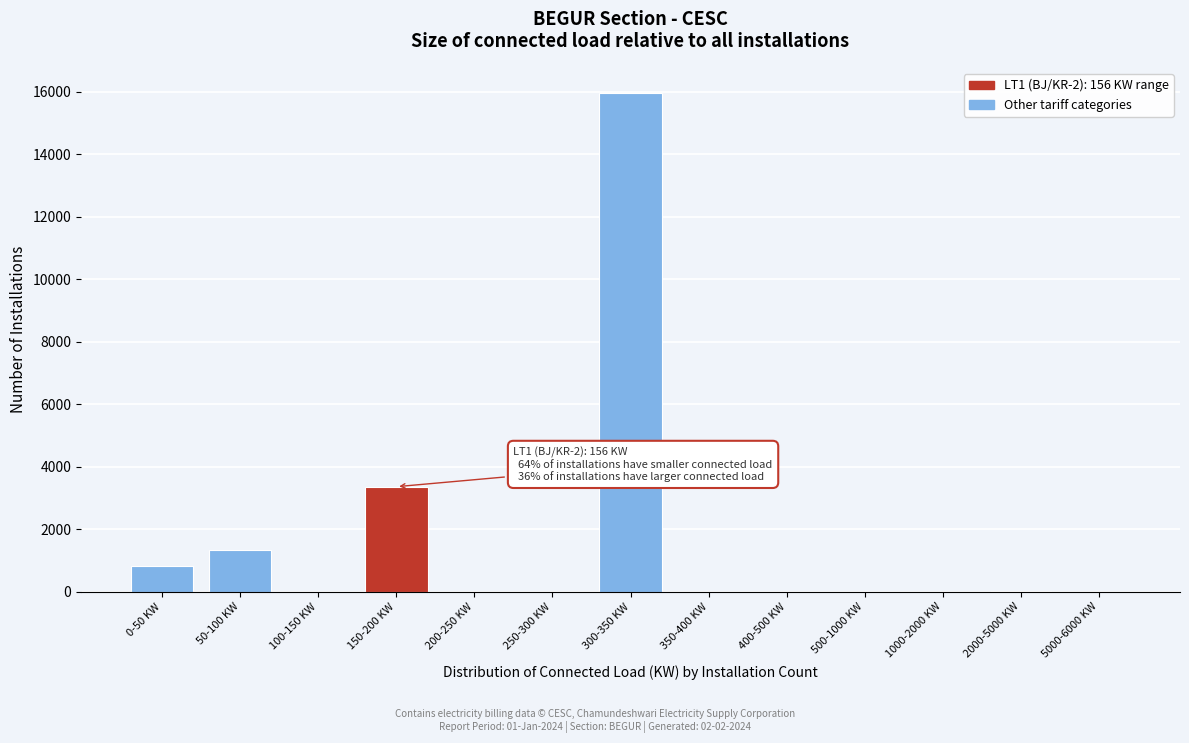

Which label corresponds to the largest value in the chart?

300-350 KW